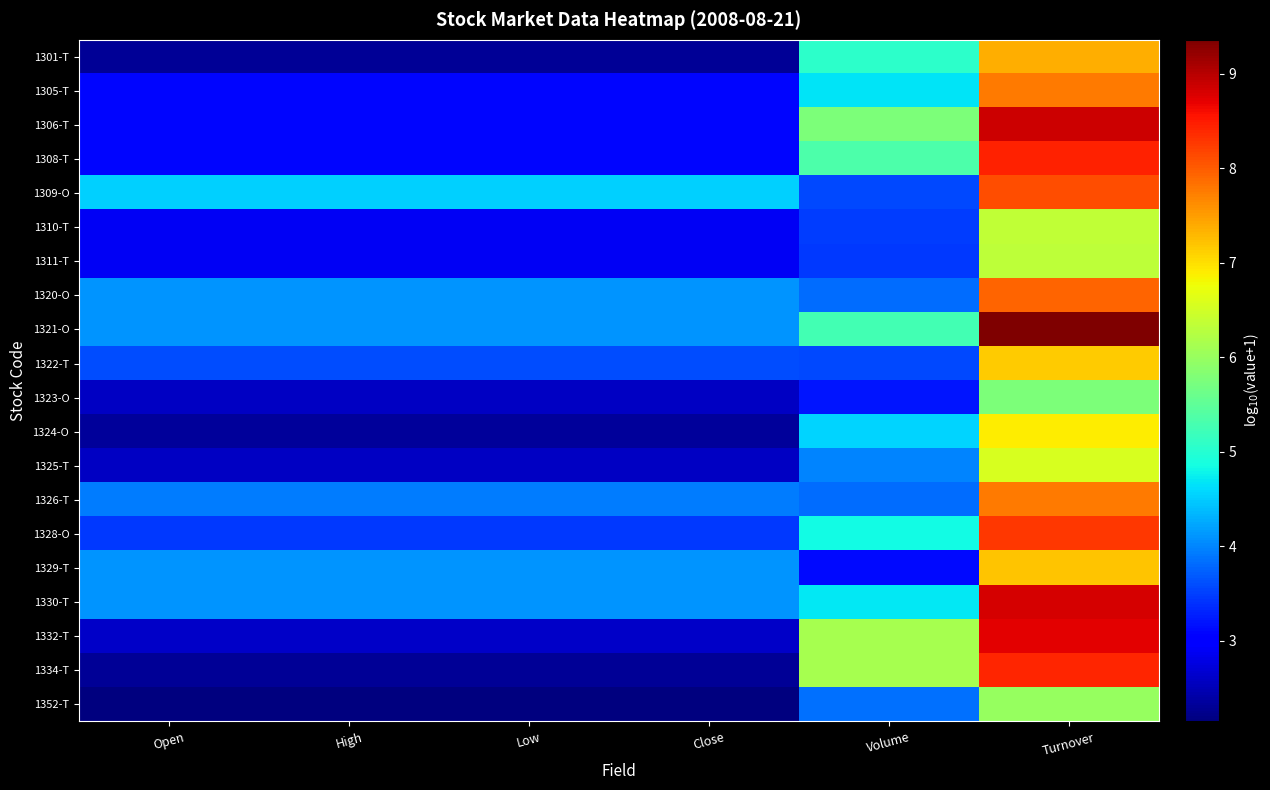

What is the total value across all series at Turnover?

152.1